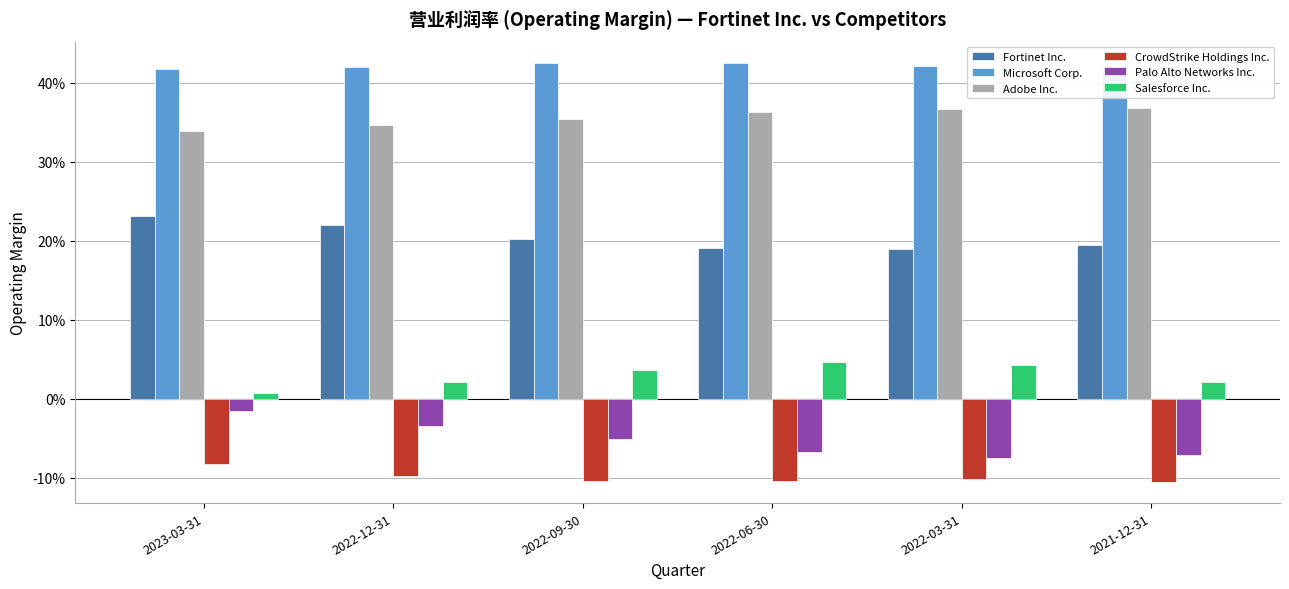

Which series has the largest range (max minus min)?

Palo Alto Networks Inc.